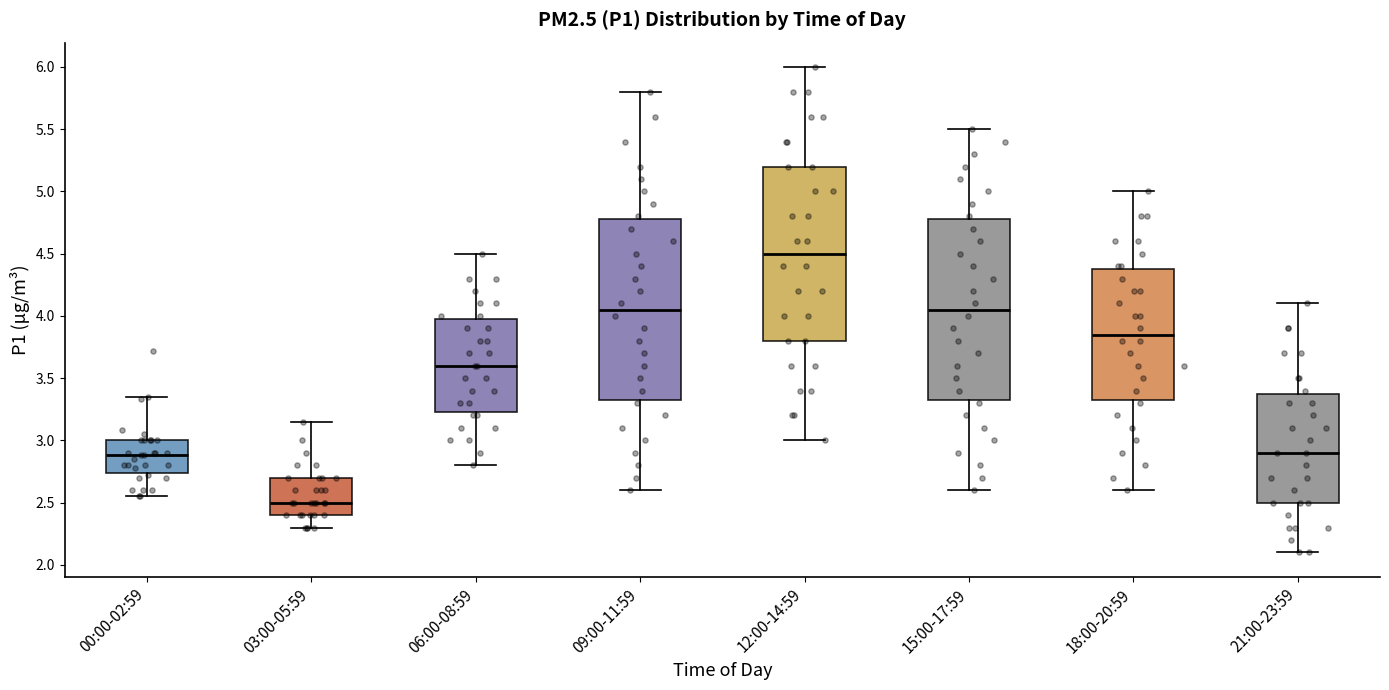

Reading left to right, read every box against the y-axis: the position of its median line, the range the box covers, and the ends of its whiskers. The values are not printed on the chart, so give them approximately, as read against the axis.

00:00-02:59: median 2.90, box 2.75 to 3.00, whiskers 2.55 to 3.35
03:00-05:59: median 2.50, box 2.40 to 2.70, whiskers 2.30 to 3.15
06:00-08:59: median 3.60, box 3.25 to 4.00, whiskers 2.80 to 4.50
09:00-11:59: median 4.05, box 3.35 to 4.80, whiskers 2.60 to 5.80
12:00-14:59: median 4.50, box 3.80 to 5.20, whiskers 3.00 to 6.00
15:00-17:59: median 4.05, box 3.35 to 4.80, whiskers 2.60 to 5.50
18:00-20:59: median 3.85, box 3.35 to 4.40, whiskers 2.60 to 5.00
21:00-23:59: median 2.90, box 2.50 to 3.40, whiskers 2.10 to 4.10